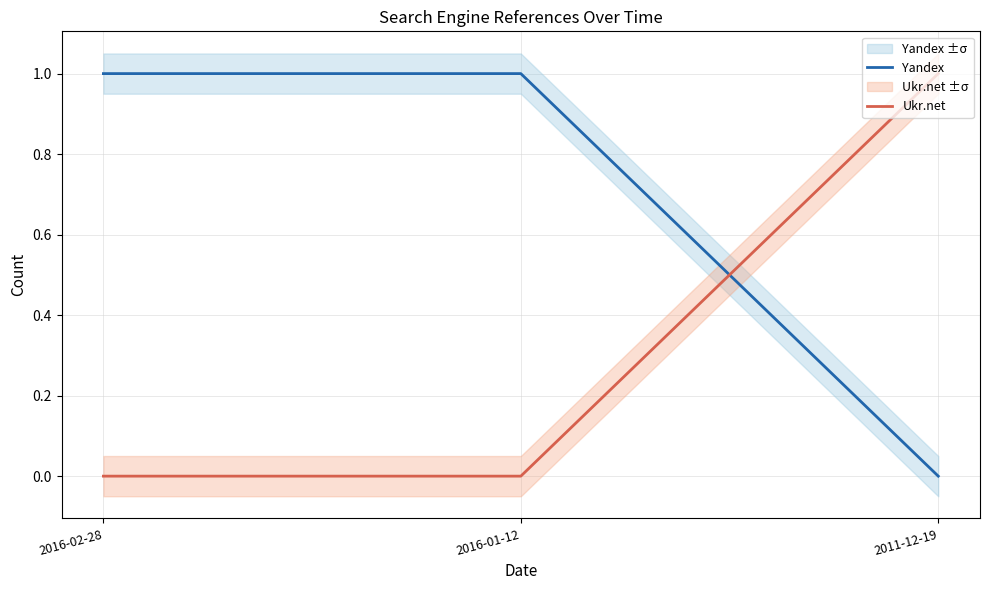

Reading left to right, transcribe all the data shown in this chart.

Yandex: 2016-02-28=1	2016-01-12=1	2011-12-19=0
Ukr.net: 2016-02-28=0	2016-01-12=0	2011-12-19=1